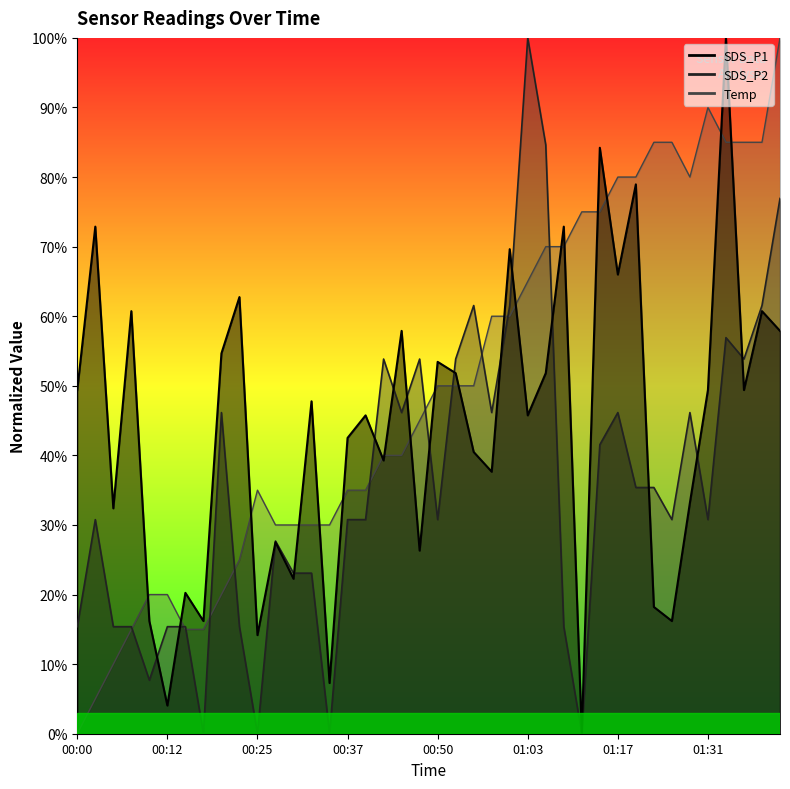

What is the value of the SDS_P2 point at the 1st from the left?

15.4